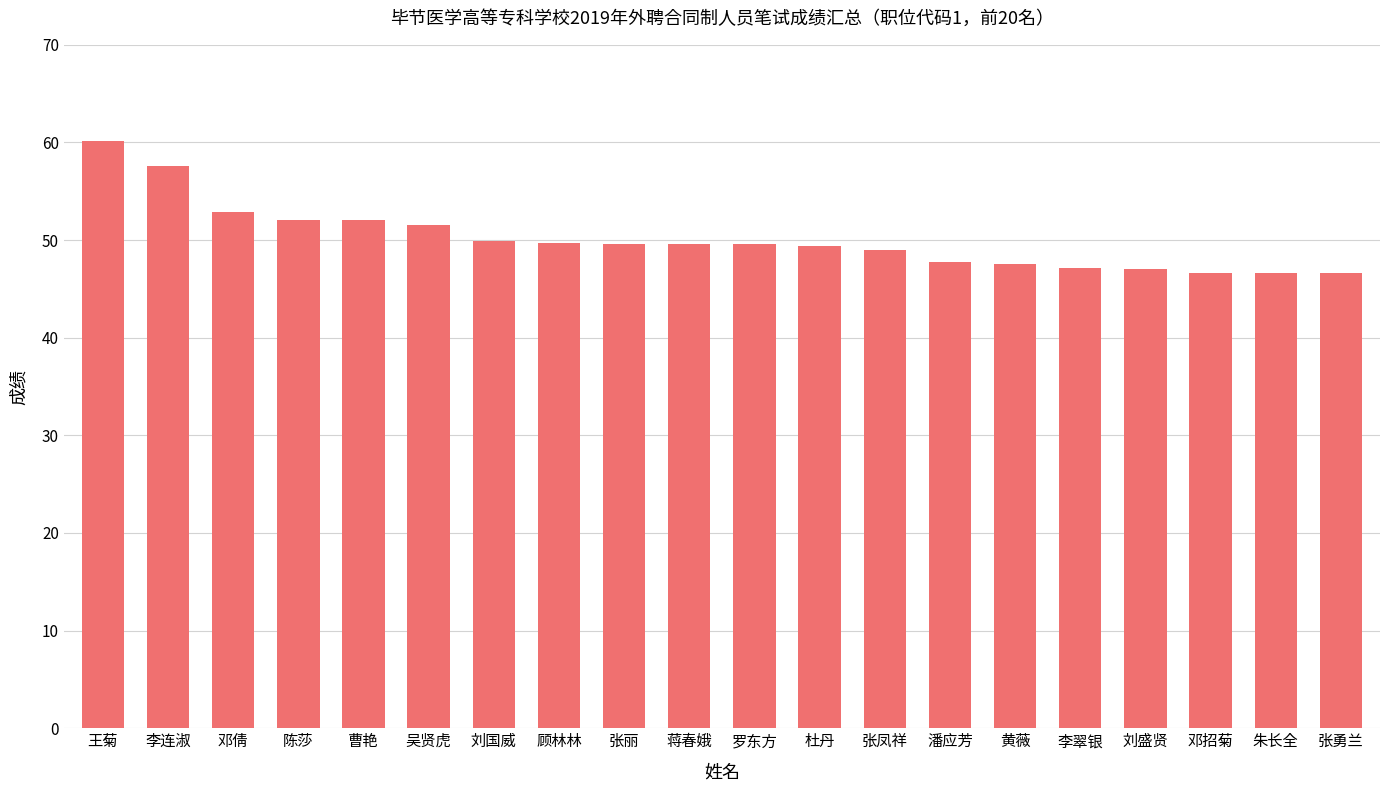

What is the sum of all values?

1002.5